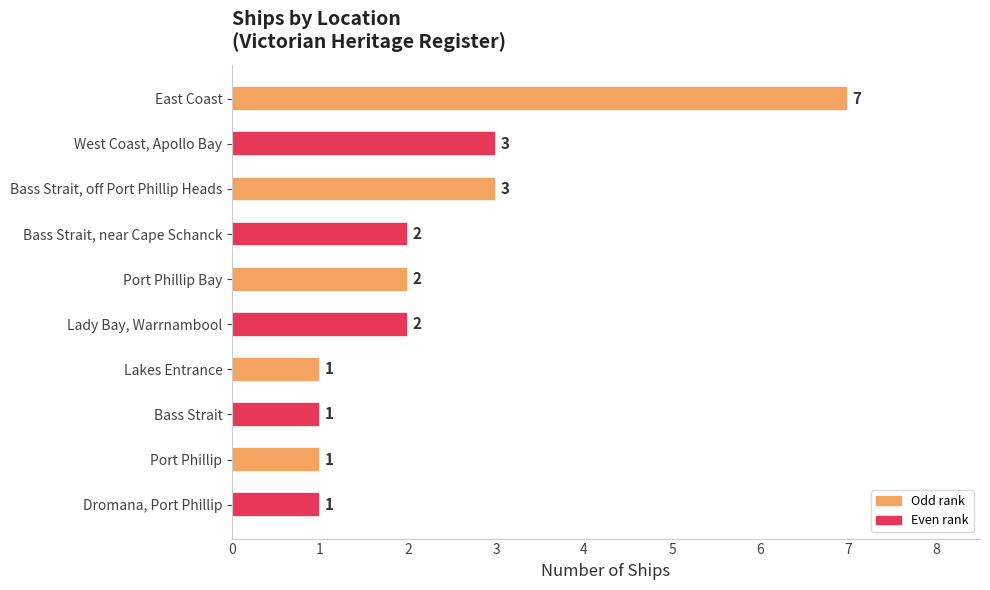

How many values are below 2?

4